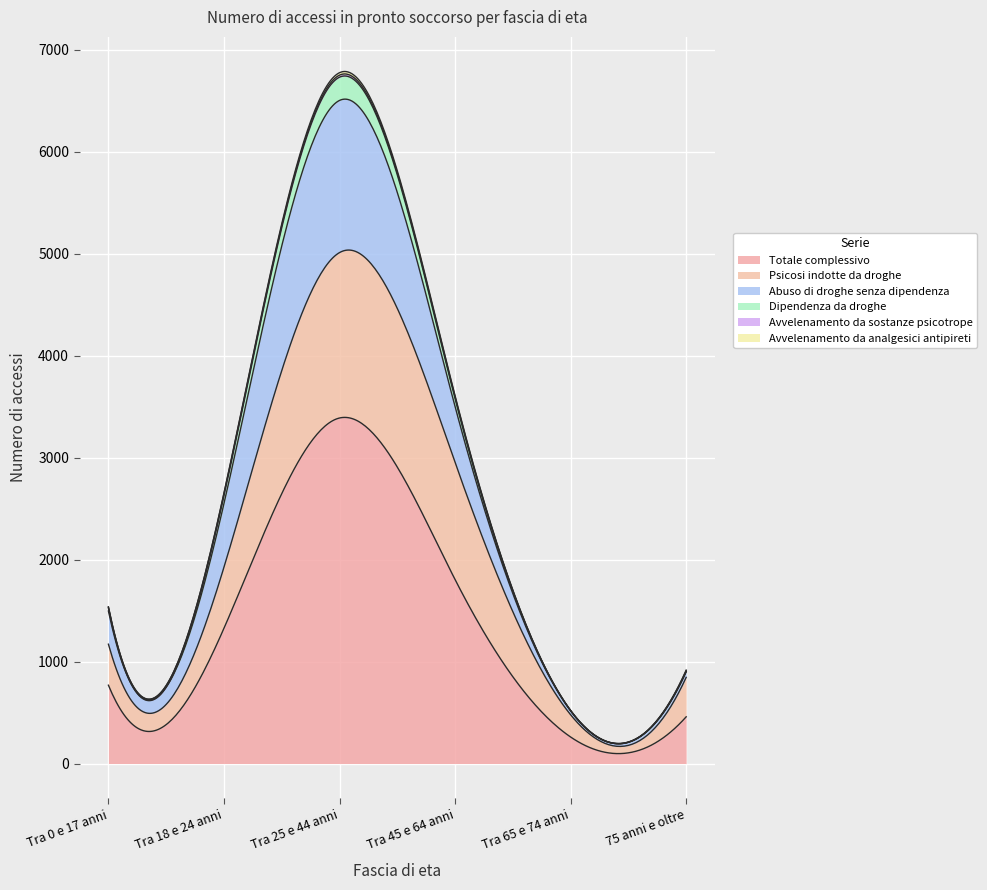

Which category has the lowest value across all series?

Tra 65 e 74 anni